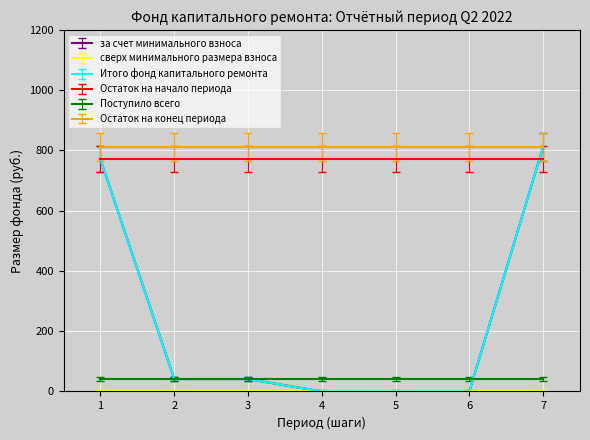

What is the minimum value for Поступило всего?

41.0